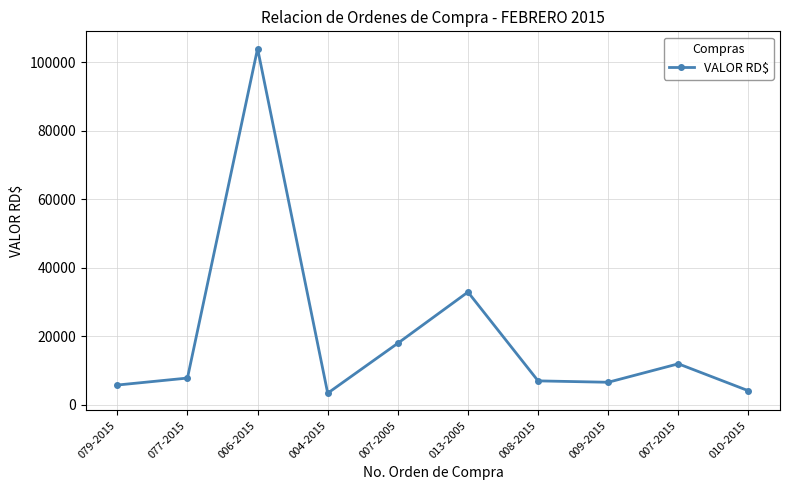

What is the smallest value displayed?

3428.0